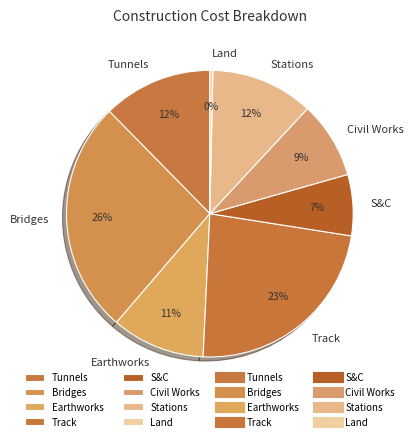

The Earthworks slice represents 11% of the pie. True or false?

True